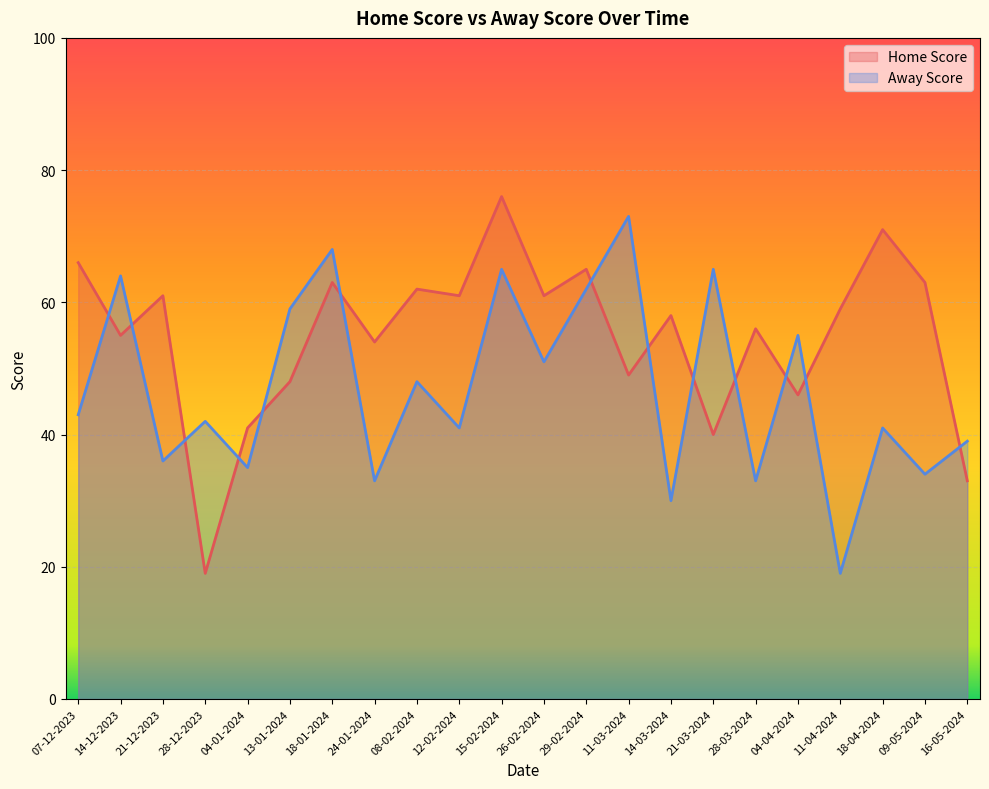

What is the label of the 6th point from the left?

13-01-2024